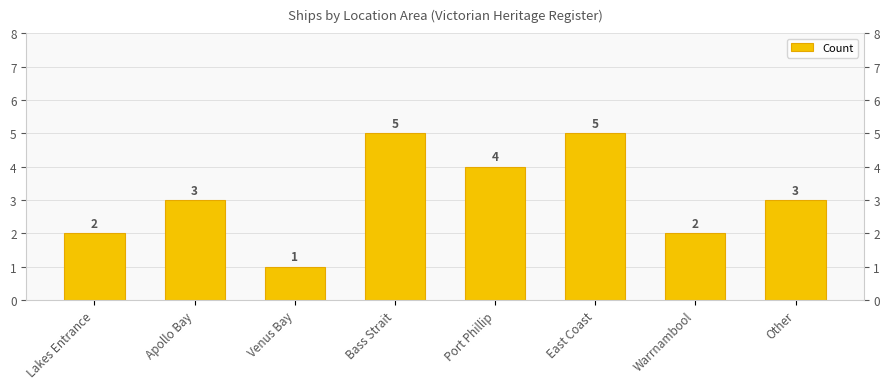

Which has a higher value, Apollo Bay or Other?

Apollo Bay